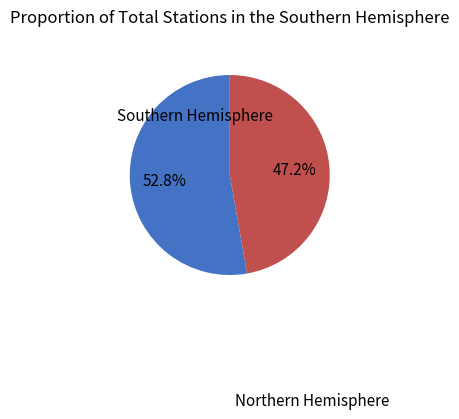

Count the number of slices in the pie.

2